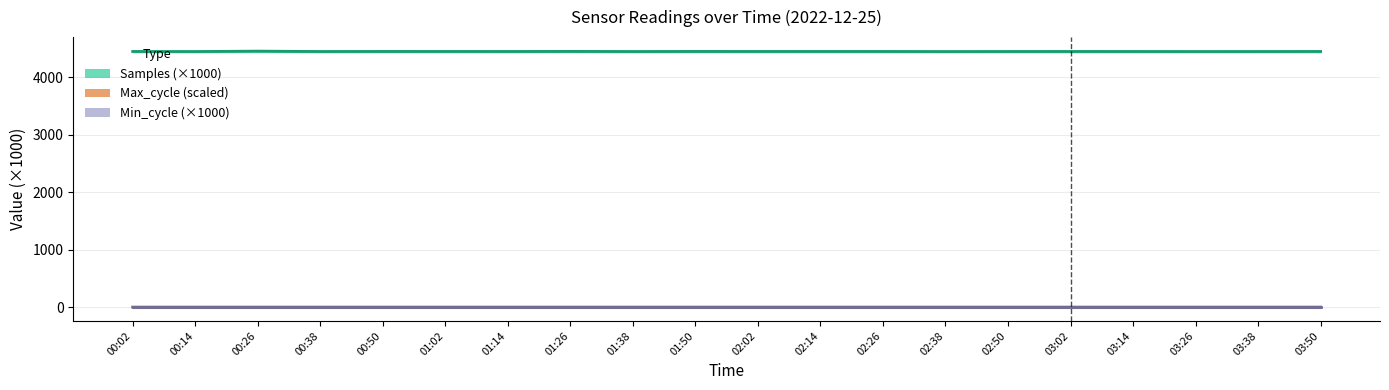

True or false: Samples has a value of 6427.7 at 00:38.

False